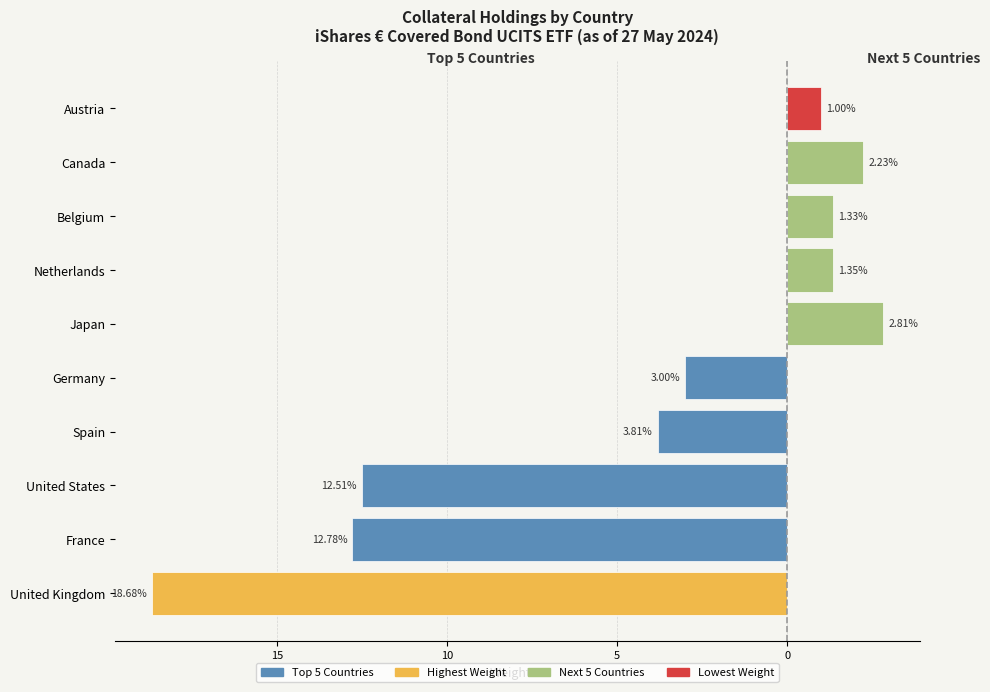

What is the lowest value of the Other Holdings (Right) series?

1.0